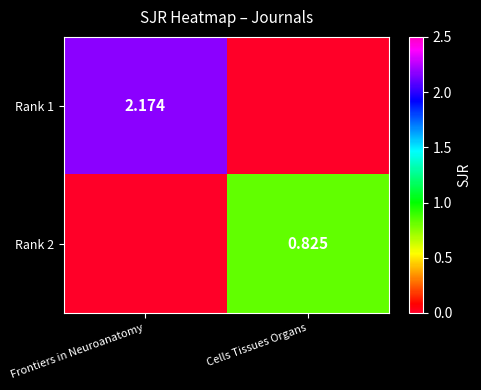

Between Frontiers in Neuroanatomy and Cells Tissues Organs, which series saw the biggest shift?

Rank 1